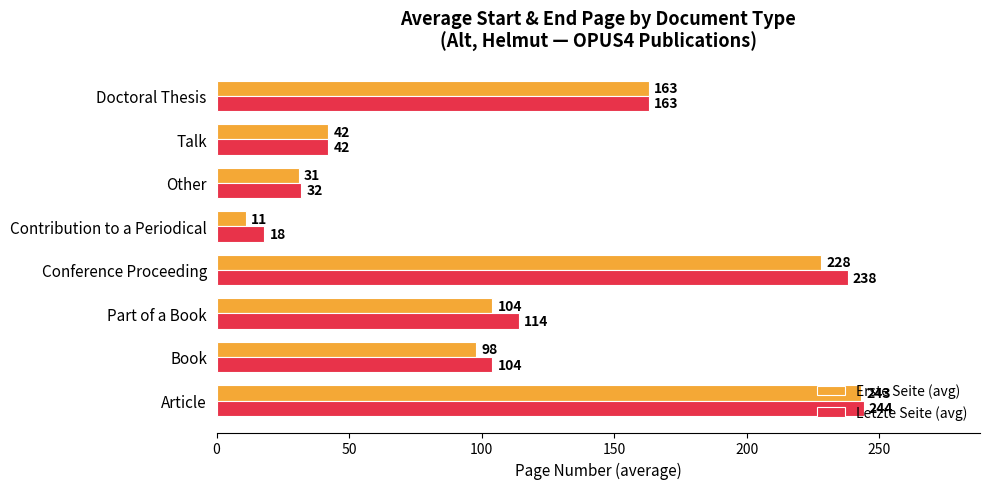

At how many categories does at least one series exceed 74?

5